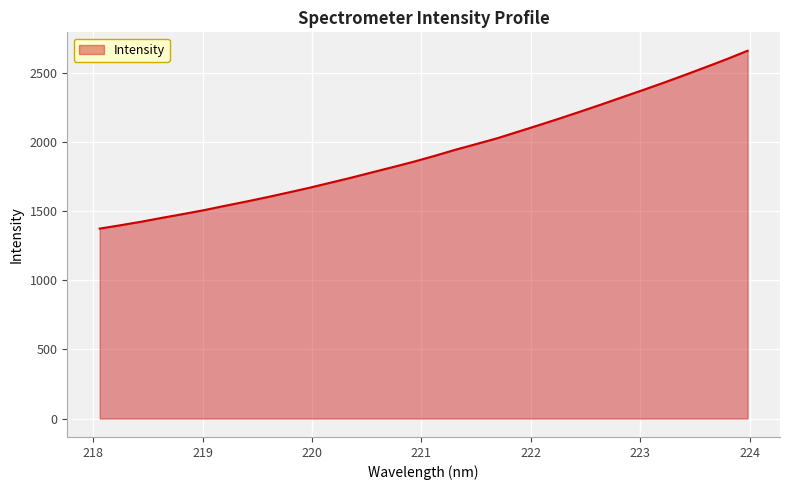

What is the difference between the maximum and minimum values?

1286.4